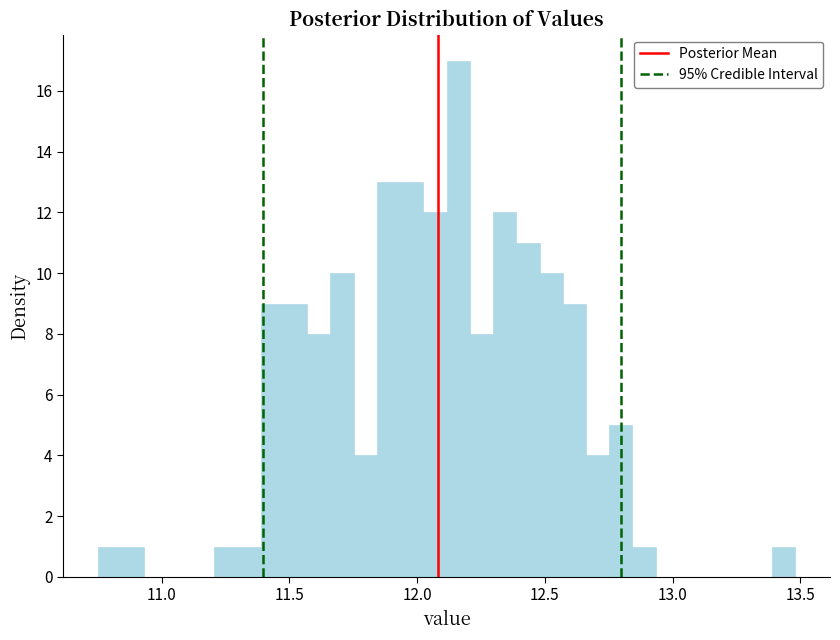

Read against the x-axis, roughly where is the centre of the tallest bar?

12.15